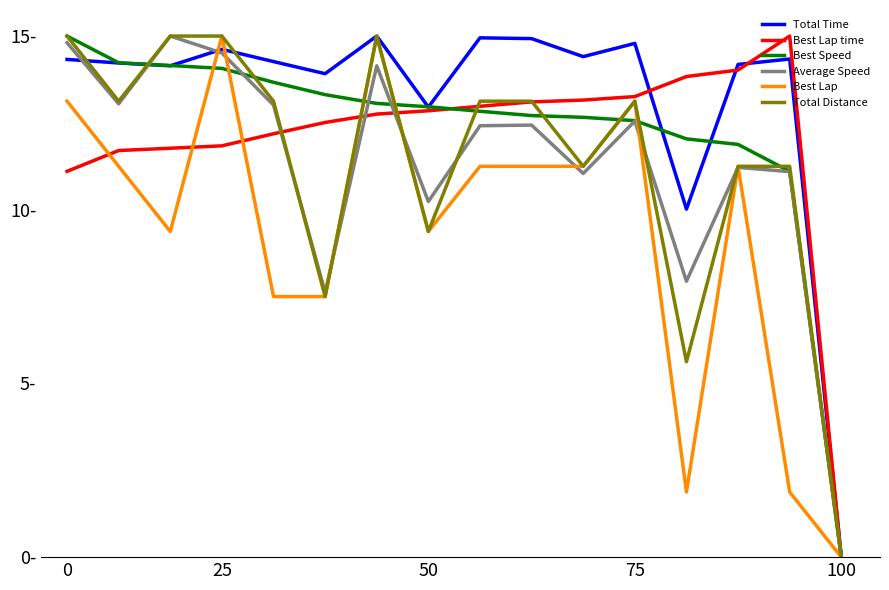

True or false: Total Time and Total Distance intersect in this chart.

True